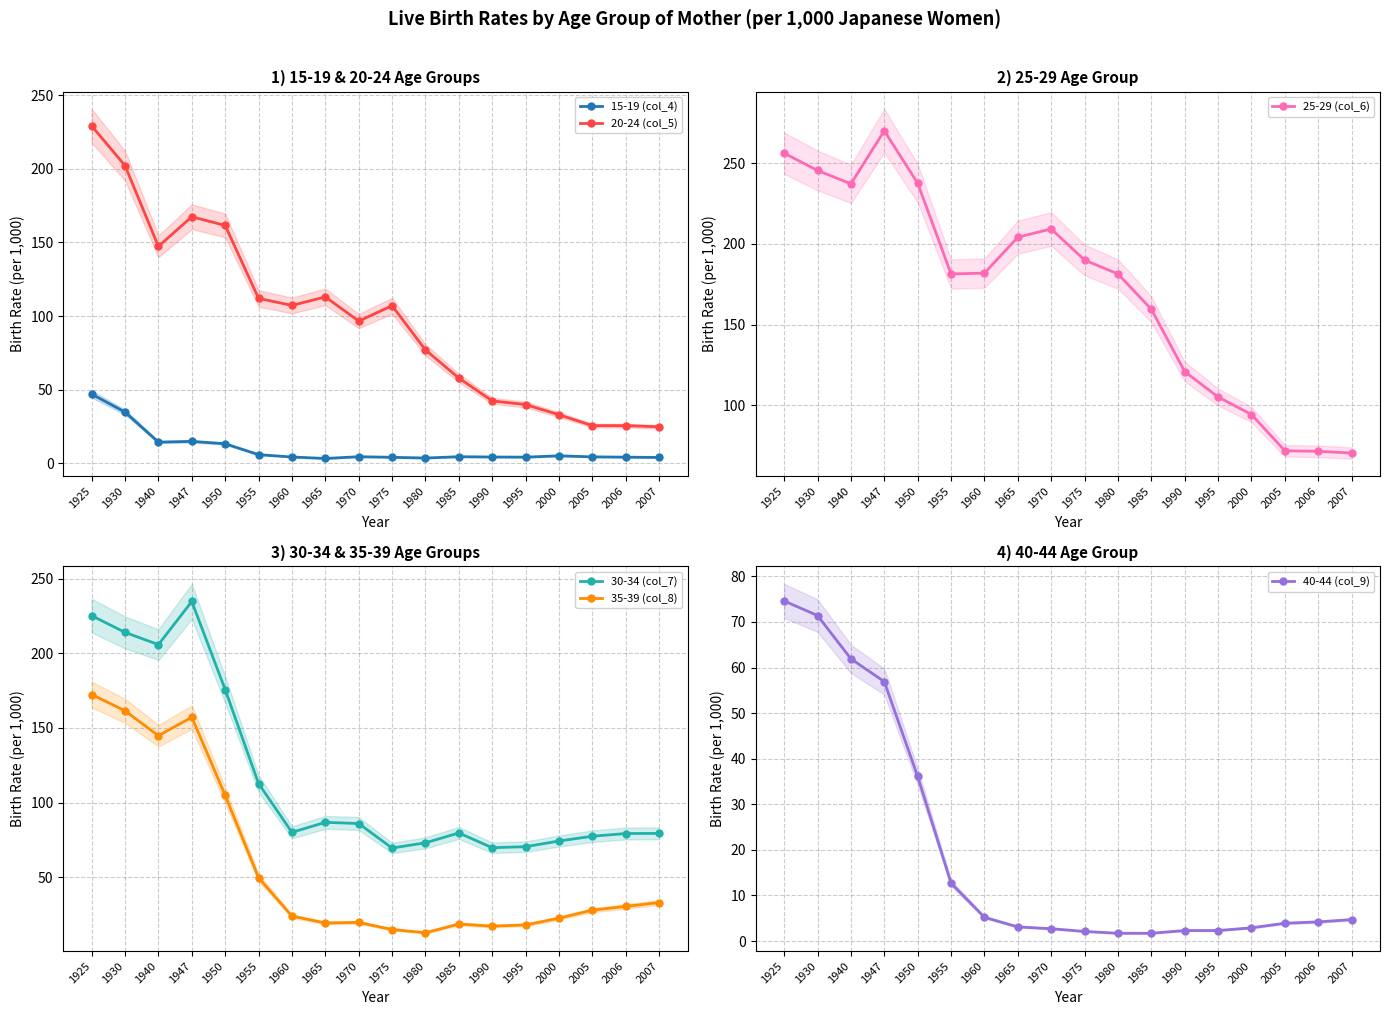

Reading left to right, extract all data points from this chart.

15-19 (col_4): 1925=47.0	1930=34.8	1940=14.4	1947=14.9	1950=13.3	1955=5.9	1960=4.3	1965=3.3	1970=4.5	1975=4.1	1980=3.6	1985=4.5	1990=4.3	1995=4.2	2000=5.1	2005=4.4	2006=4.2	2007=4.0
20-24 (col_5): 1925=229.1	1930=202.1	1940=147.3	1947=167.4	1950=161.5	1955=112.0	1960=107.2	1965=113.0	1970=96.6	1975=107.0	1980=77.0	1985=57.9	1990=42.4	1995=39.9	2000=33.0	2005=25.6	2006=25.6	2007=24.8
25-29 (col_6): 1925=256.3	1930=245.6	1940=237.3	1947=270.2	1950=237.7	1955=181.4	1960=181.9	1965=204.2	1970=209.3	1975=190.0	1980=181.4	1985=159.5	1990=120.8	1995=105.1	2000=94.2	2005=71.7	2006=71.4	2007=70.3
30-34 (col_7): 1925=225.2	1930=214.0	1940=205.8	1947=234.7	1950=175.7	1955=112.8	1960=80.1	1965=86.8	1970=86.0	1975=69.6	1980=73.1	1985=79.7	1990=69.8	1995=70.5	2000=74.3	2005=77.5	2006=79.3	2007=79.4
35-39 (col_8): 1925=172.4	1930=161.5	1940=144.8	1947=157.2	1950=104.9	1955=49.7	1960=24.0	1965=19.4	1970=19.8	1975=15.0	1980=12.9	1985=18.7	1990=17.3	1995=18.1	2000=22.6	2005=28.0	2006=30.5	2007=33.1
40-44 (col_9): 1925=74.6	1930=71.4	1940=61.9	1947=56.9	1950=36.1	1955=12.7	1960=5.2	1965=3.1	1970=2.7	1975=2.1	1980=1.7	1985=1.7	1990=2.3	1995=2.3	2000=2.9	2005=3.9	2006=4.2	2007=4.7